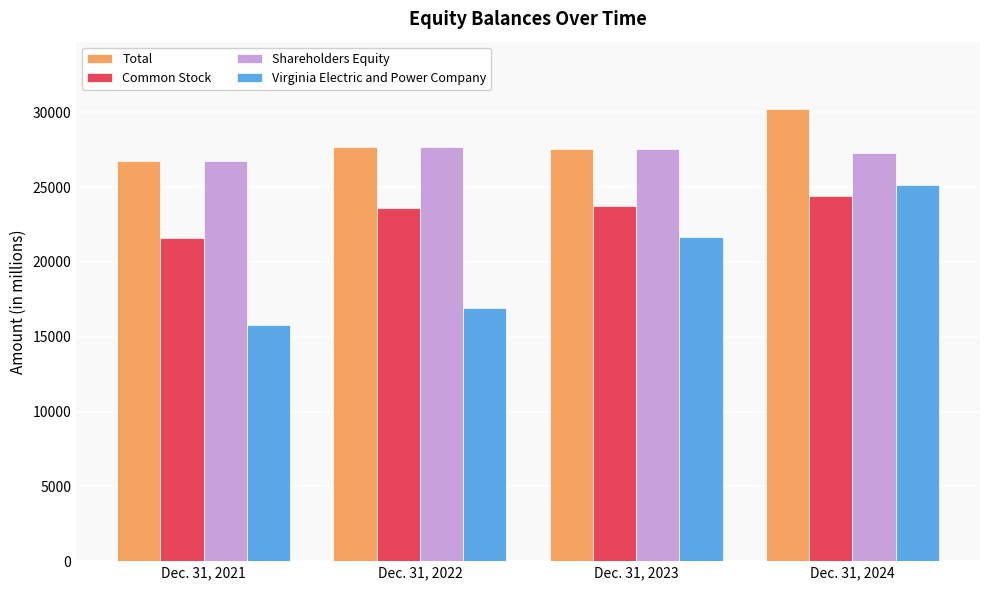

Count the number of categories in the chart.

4